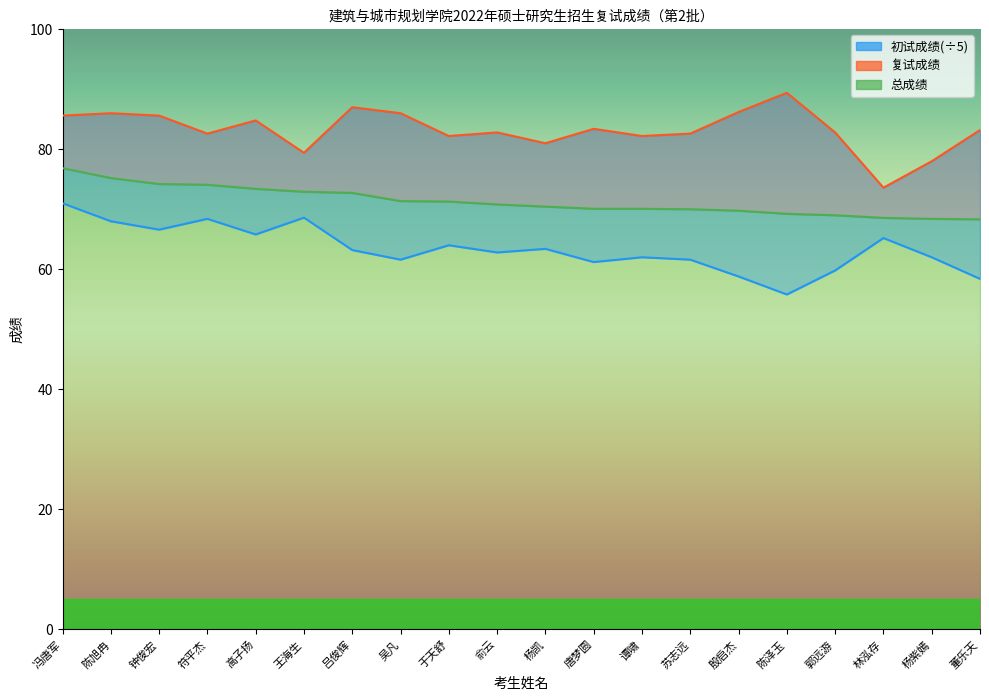

True or false: 总成绩 and 初试成绩 cross at least once.

False